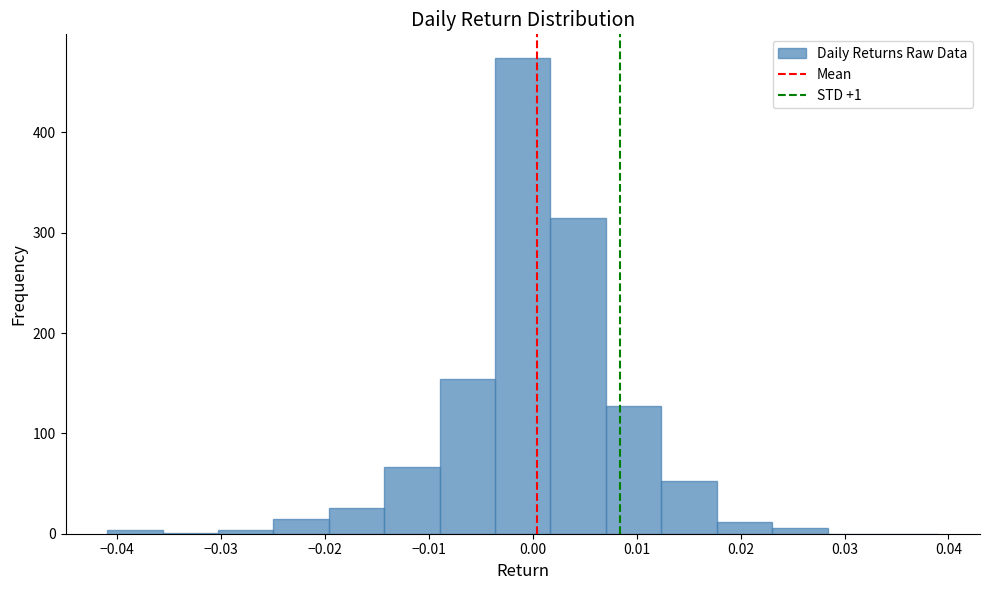

Which range on the x-axis has the tallest bar?

-0.004 to 0.002